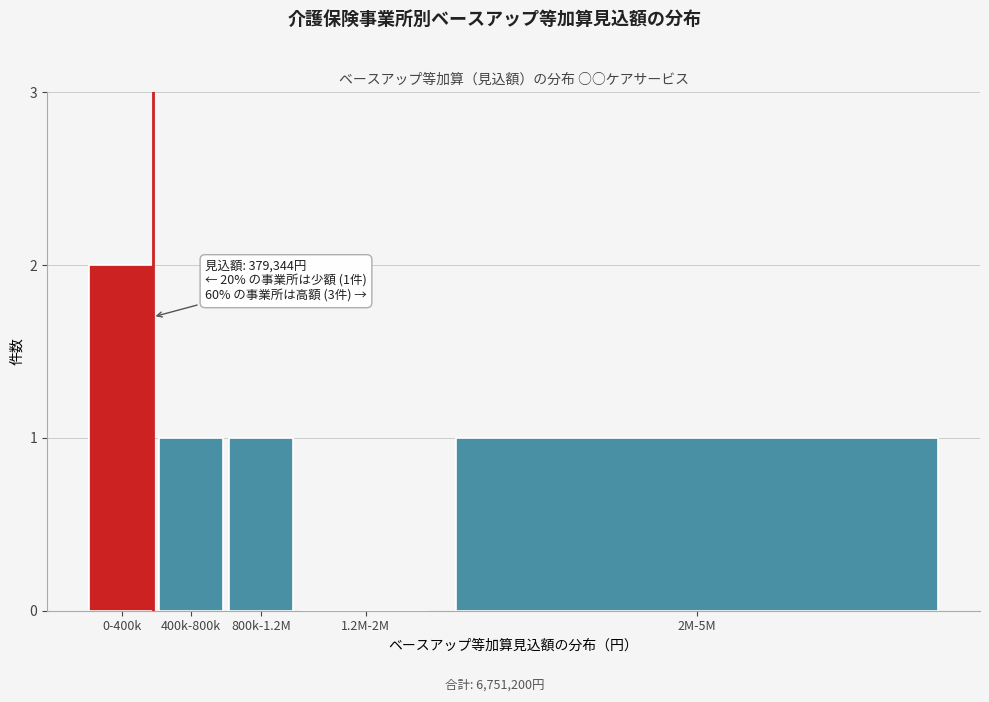

Reading left to right, extract all data points from this chart.

0-400k=2	400k-800k=1	800k-1.2M=1	1.2M-2M=0	2M-5M=1